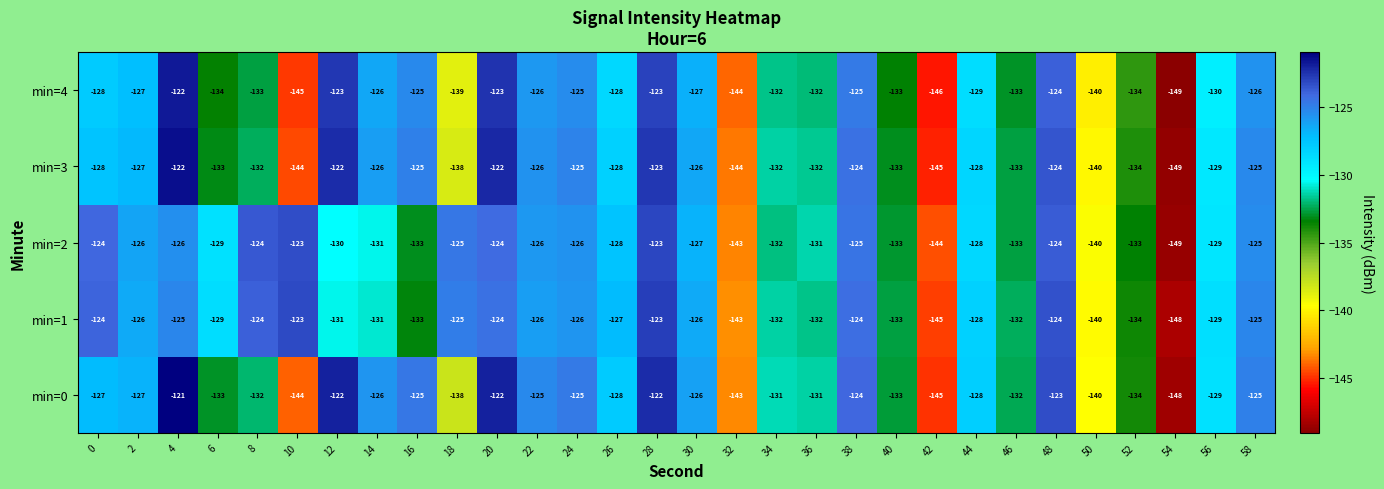

Where is min=3 nearest to the value -135?

52